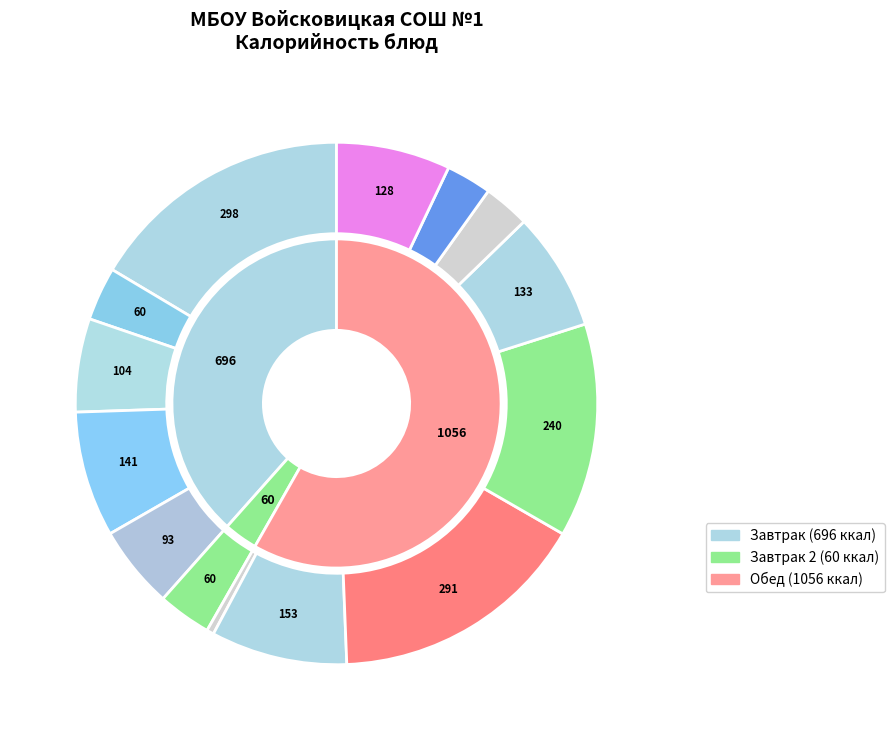

What percentage is the чай с сахаром slice, to the nearest percent?

3%